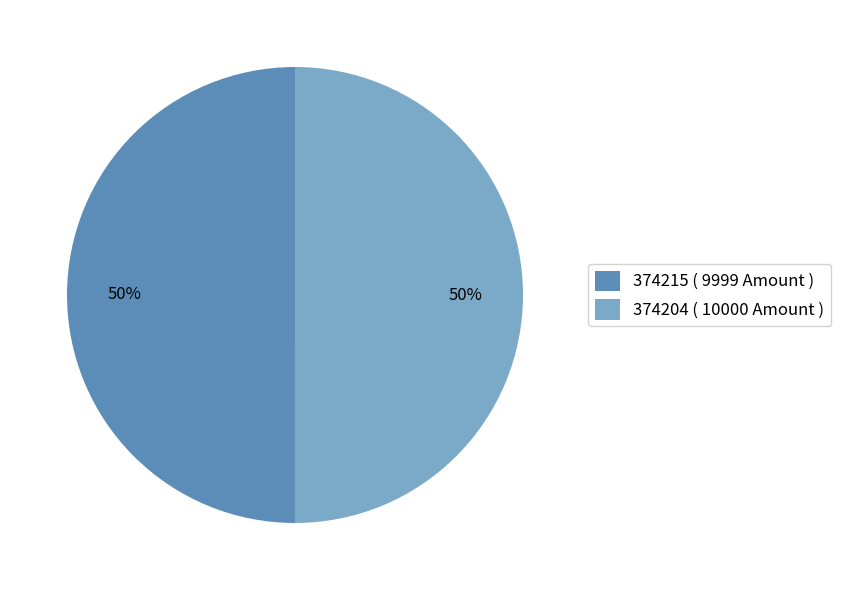

To the nearest percent, what percentage of the pie is 374204?

50%